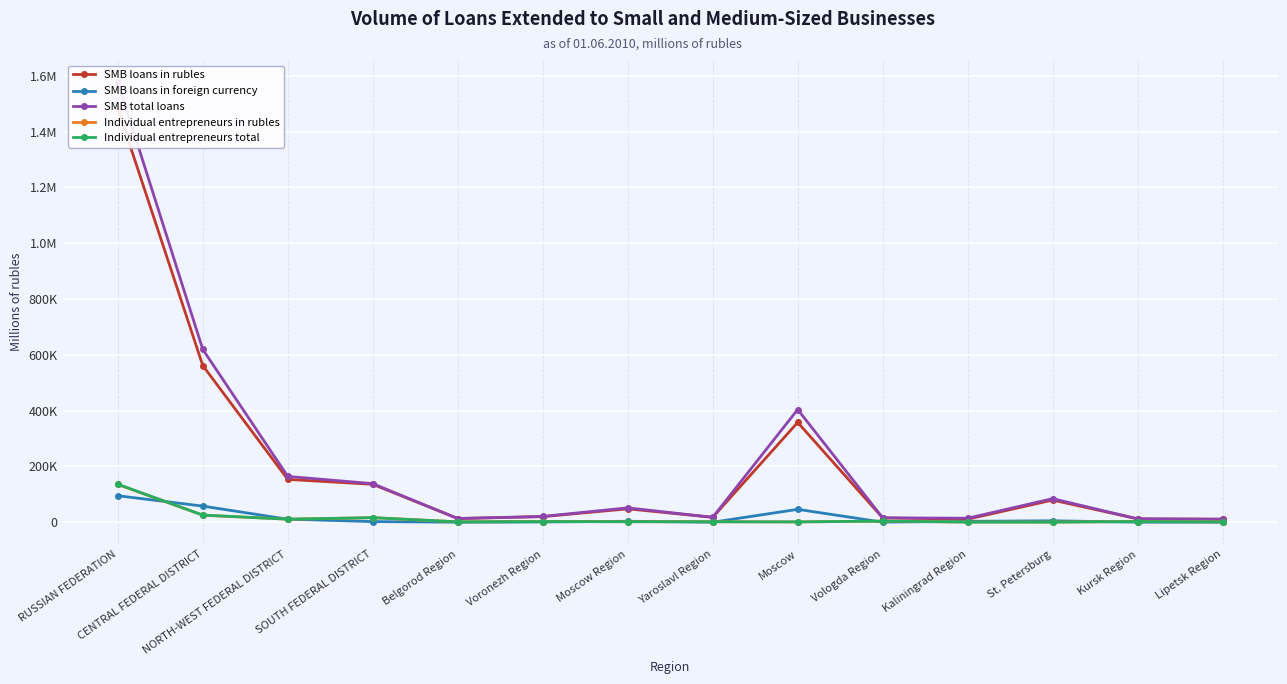

What is the average value of the SMB total loans series?

224670